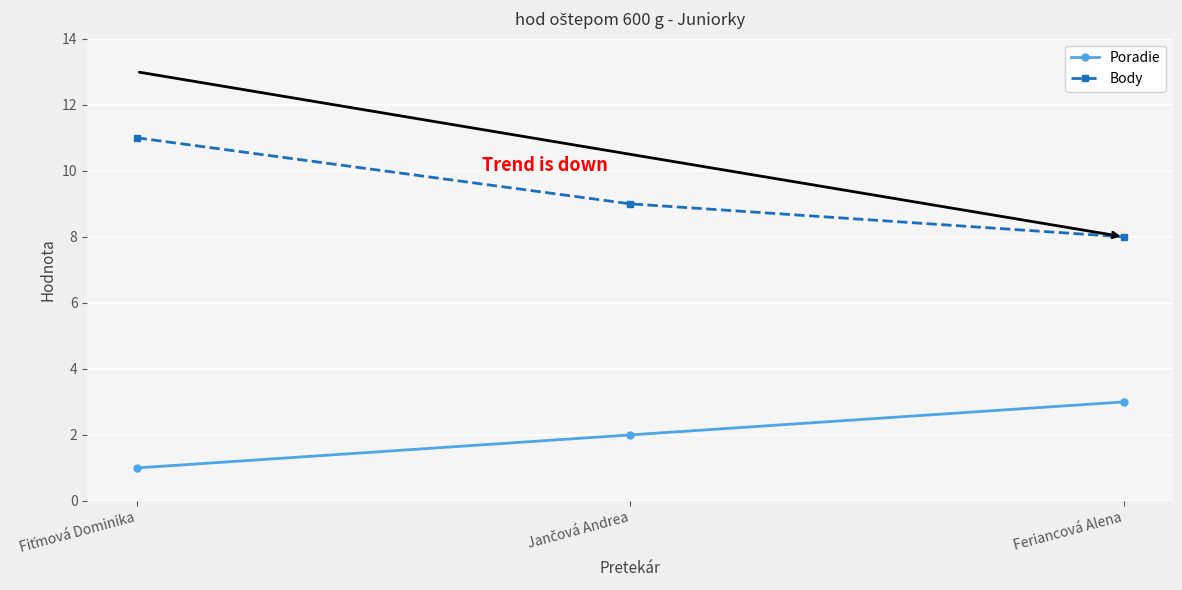

What is the label of the 3rd point from the left?

Feriancová Alena